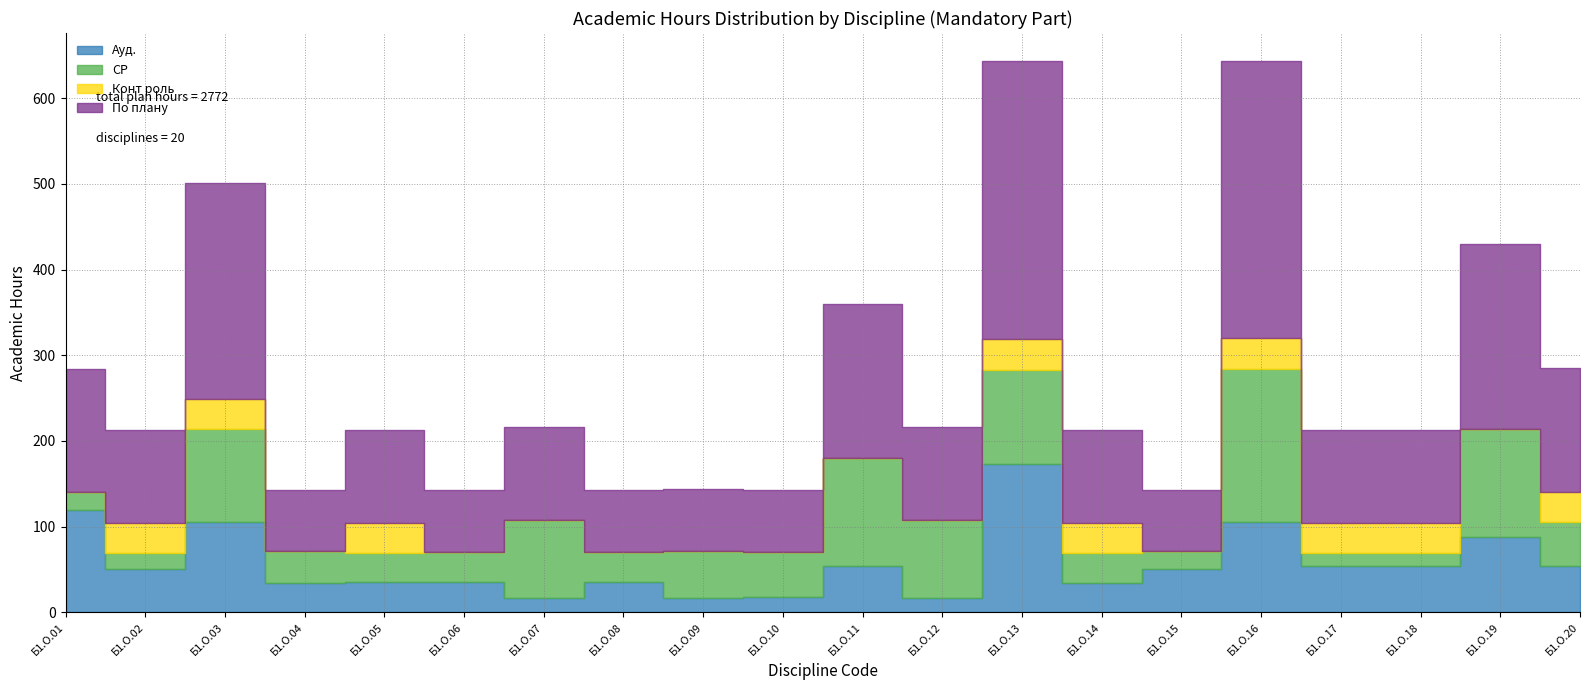

At which category is the sum across all series the highest?

Б1.О.16